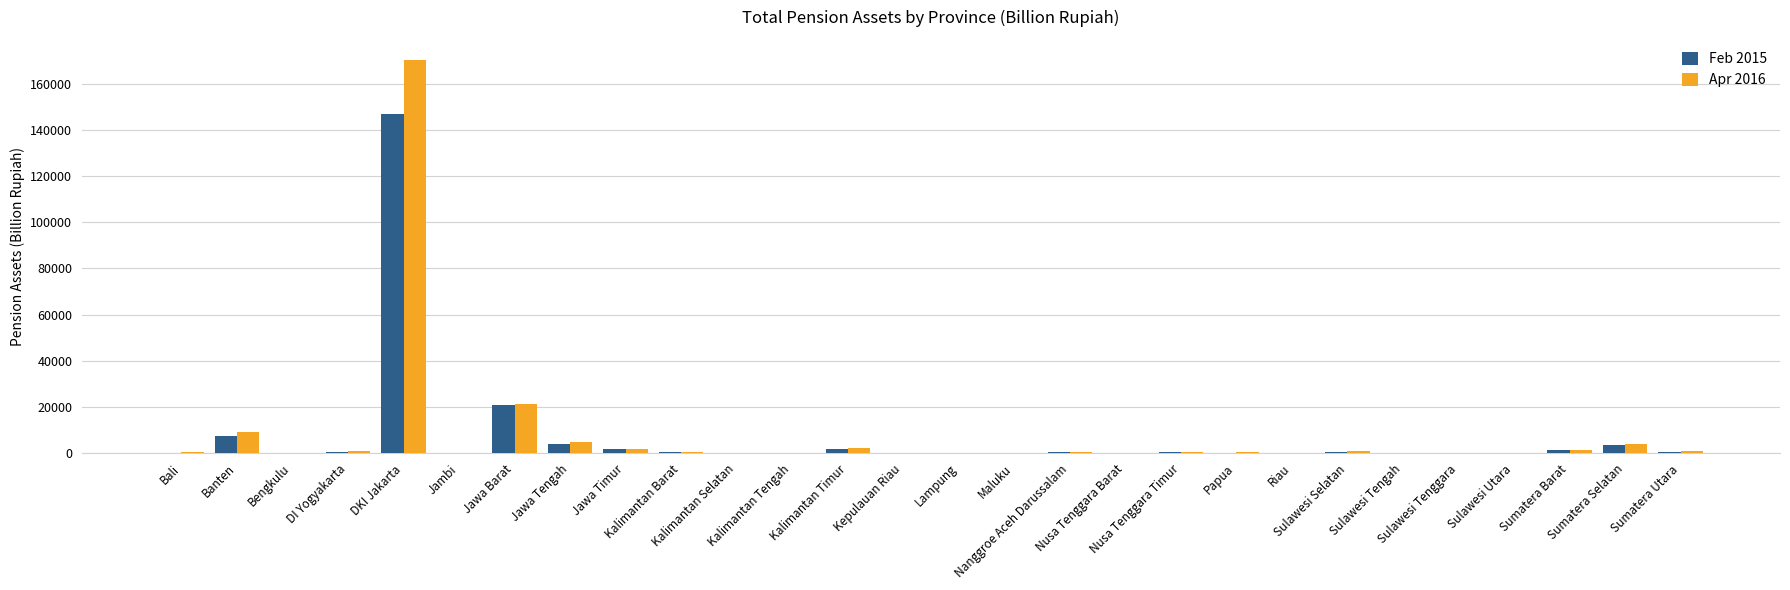

Where does the Feb 2015 series first go above 327?

Banten